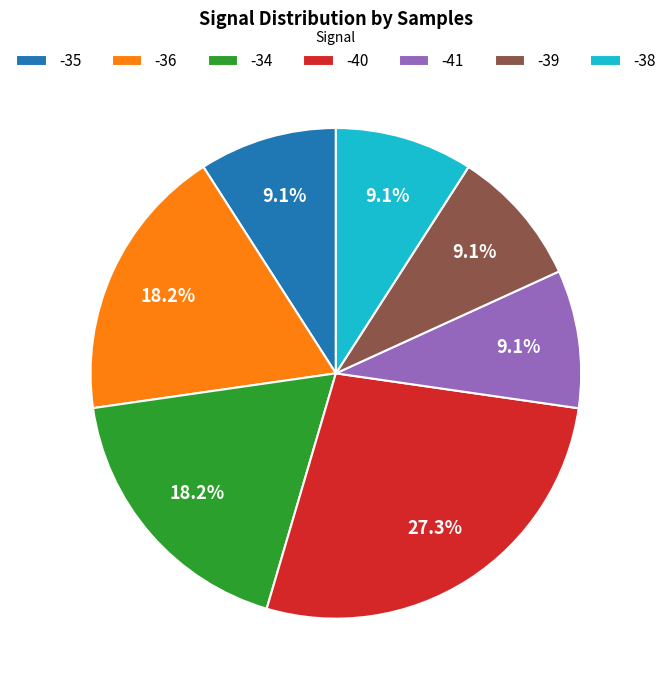

What percentage is NOT represented by -35?

90.9%